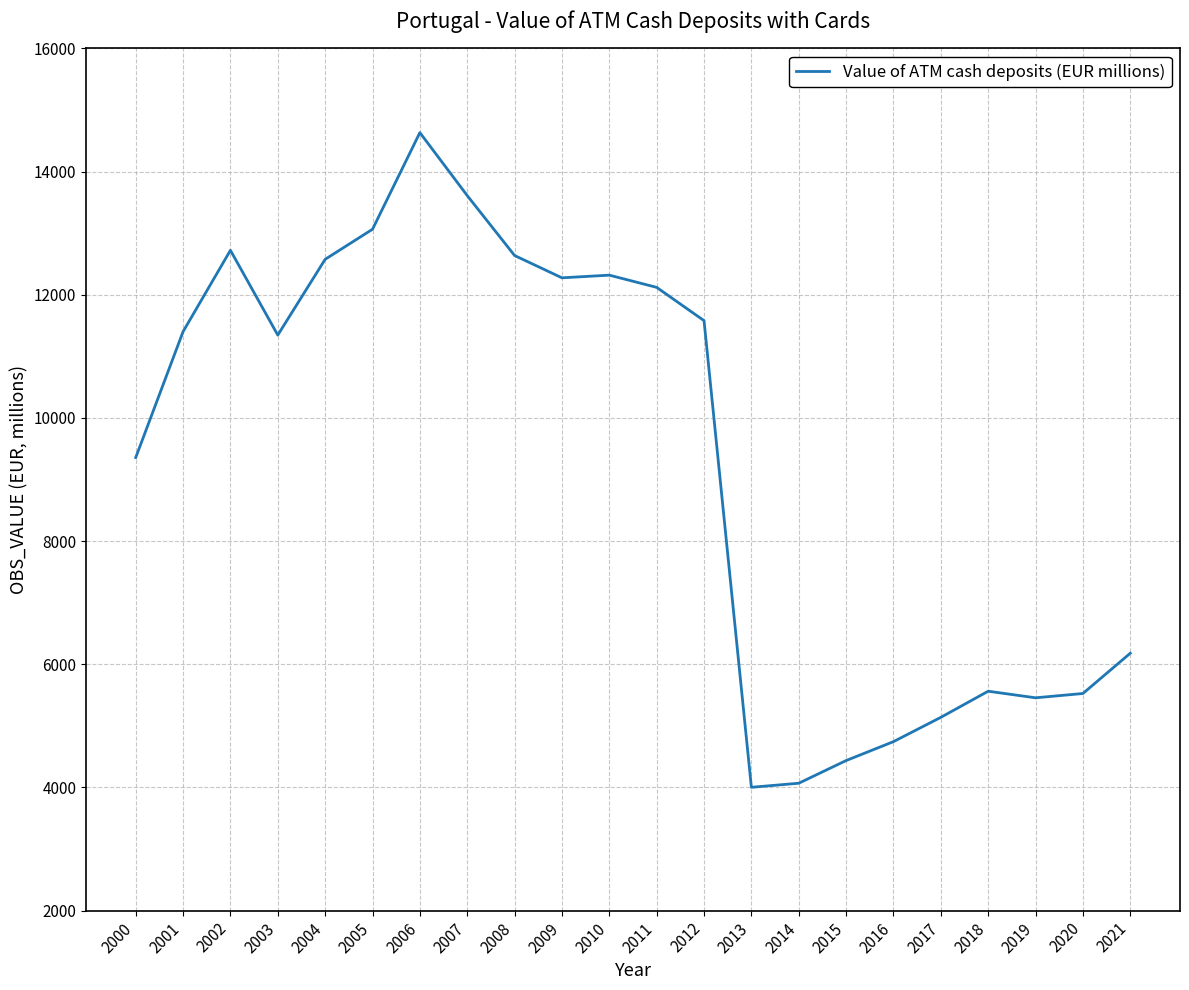

Which has a higher value, 2012 or 2008?

2008